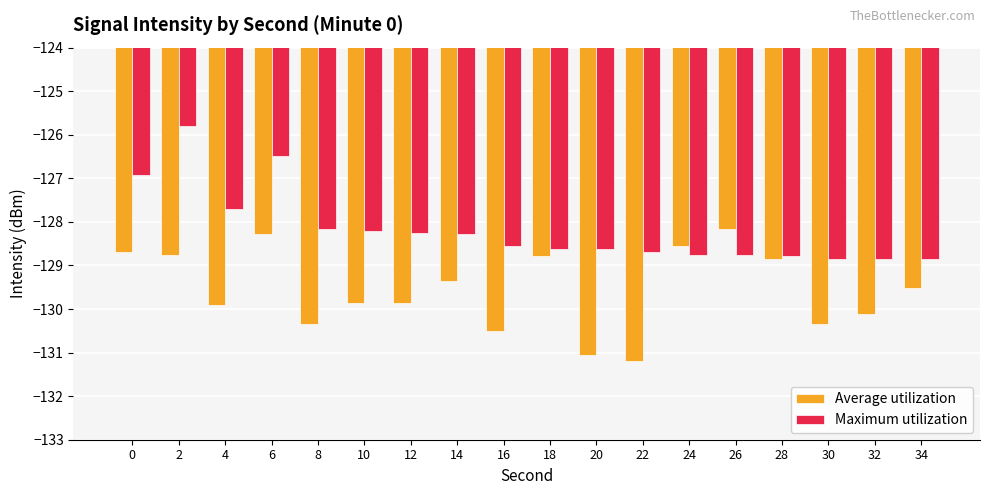

What is the difference between the highest and lowest values at 4?

2.2